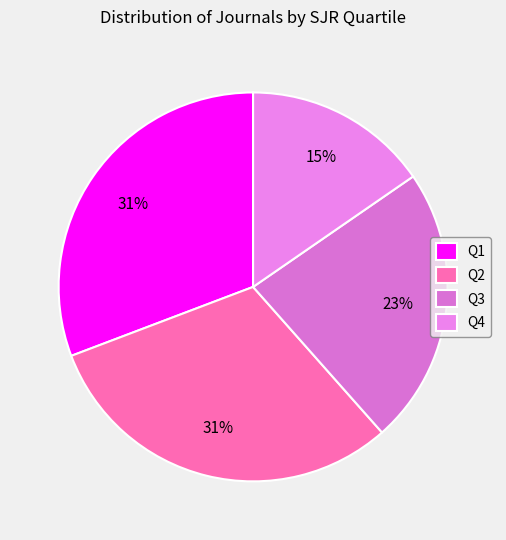

How many segments does this pie chart have?

4